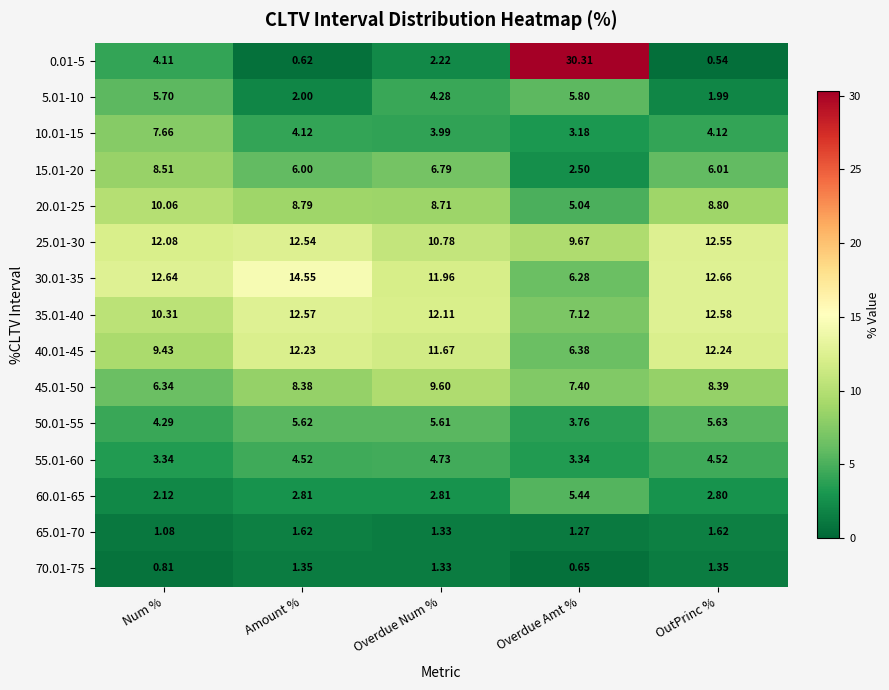

What is the spread (max minus min) of values at OutPrinc %?

12.1